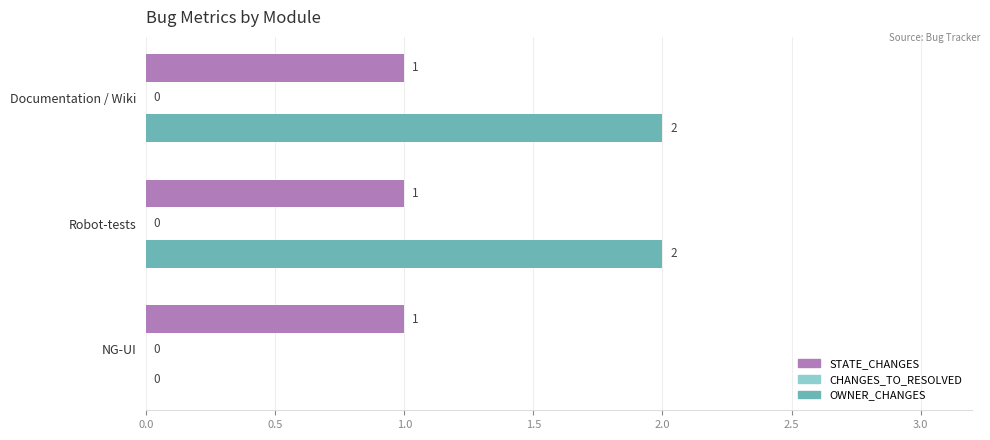

The OWNER_CHANGES series shows 2 at Documentation / Wiki. True or false?

True